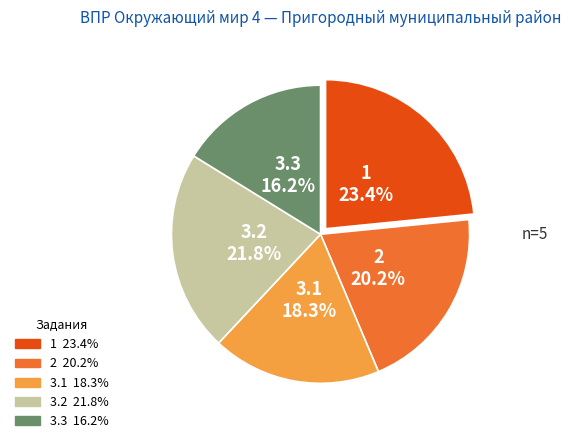

True or false: 3.1 accounts for 7% of the total.

False